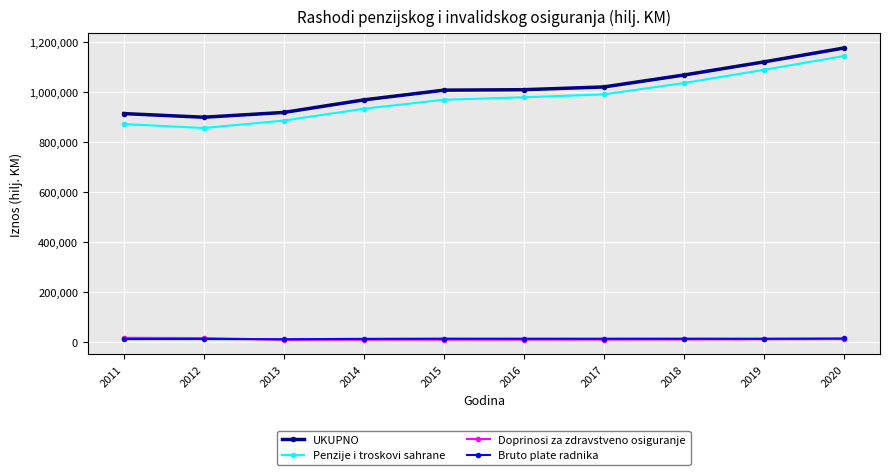

Is the value of Penzije i troskovi sahrane at 2020 greater than the value of Doprinosi za zdravstveno osiguranje at 2020?

Yes